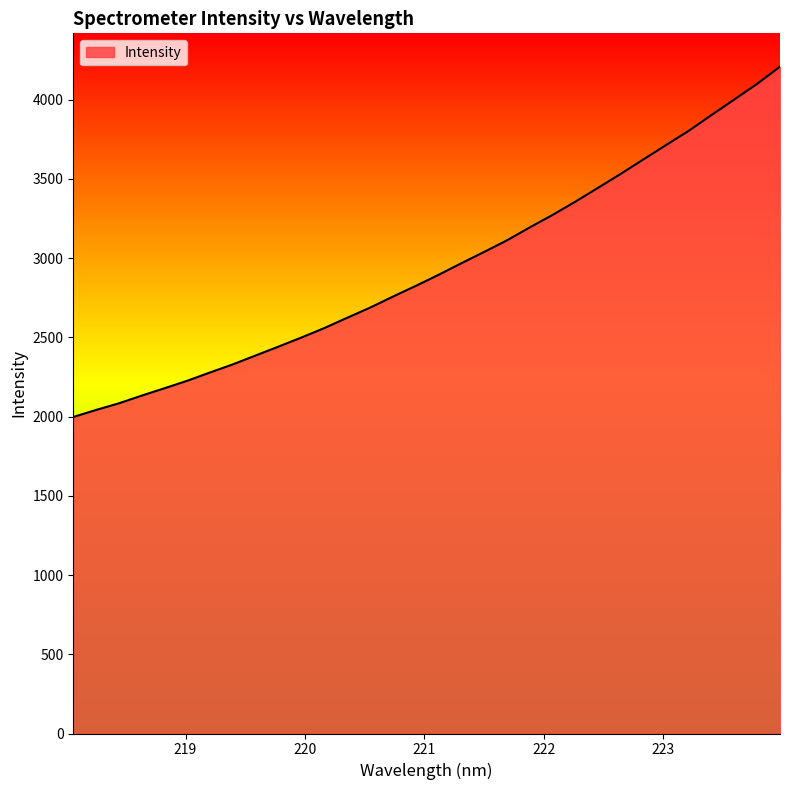

What is the smallest value displayed?

1997.5